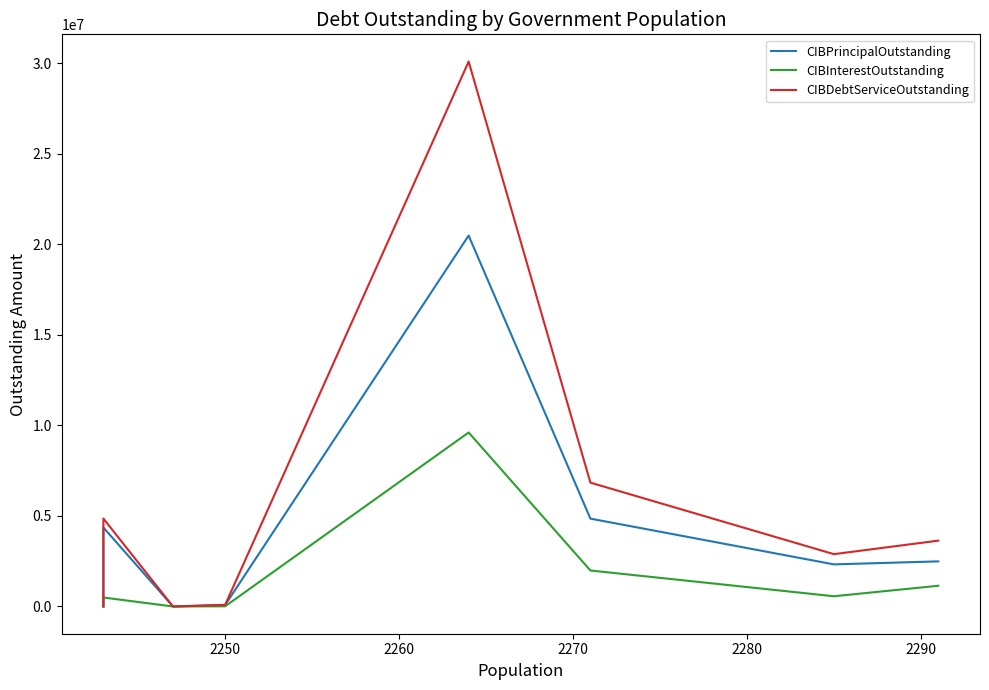

True or false: CIBPrincipalOutstanding and CIBDebtServiceOutstanding intersect in this chart.

False